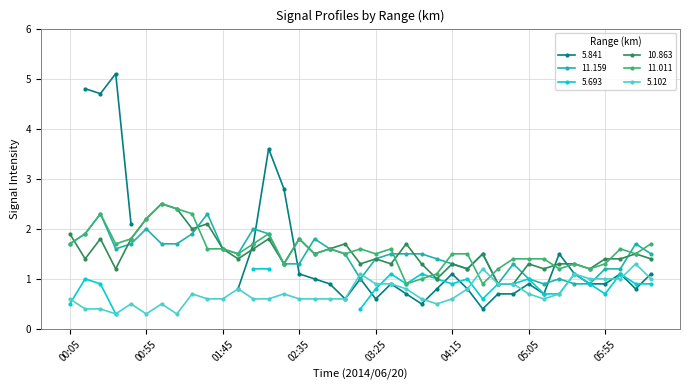

What is the label of the 9th point from the right?

05:05